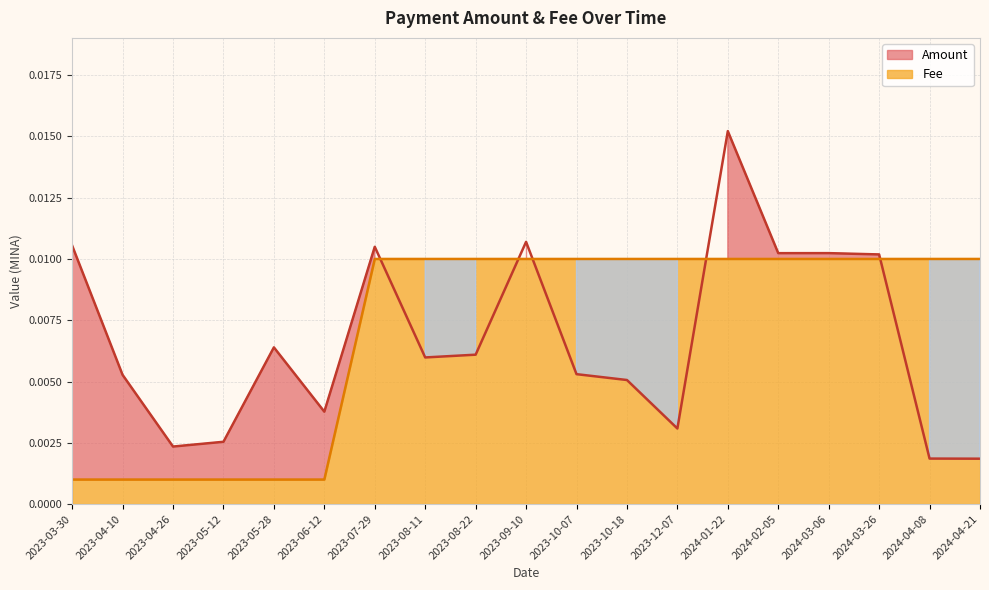

Reading left to right, what are all the values shown in this chart?

Amount: 2023-03-30=0.0	2023-04-10=0.0	2023-04-26=0.0	2023-05-12=0.0	2023-05-28=0.0	2023-06-12=0.0	2023-07-29=0.0	2023-08-11=0.0	2023-08-22=0.0	2023-09-10=0.0	2023-10-07=0.0	2023-10-18=0.0	2023-12-07=0.0	2024-01-22=0.0	2024-02-05=0.0	2024-03-06=0.0	2024-03-26=0.0	2024-04-08=0.0	2024-04-21=0.0
Fee: 2023-03-30=0.0	2023-04-10=0.0	2023-04-26=0.0	2023-05-12=0.0	2023-05-28=0.0	2023-06-12=0.0	2023-07-29=0.0	2023-08-11=0.0	2023-08-22=0.0	2023-09-10=0.0	2023-10-07=0.0	2023-10-18=0.0	2023-12-07=0.0	2024-01-22=0.0	2024-02-05=0.0	2024-03-06=0.0	2024-03-26=0.0	2024-04-08=0.0	2024-04-21=0.0